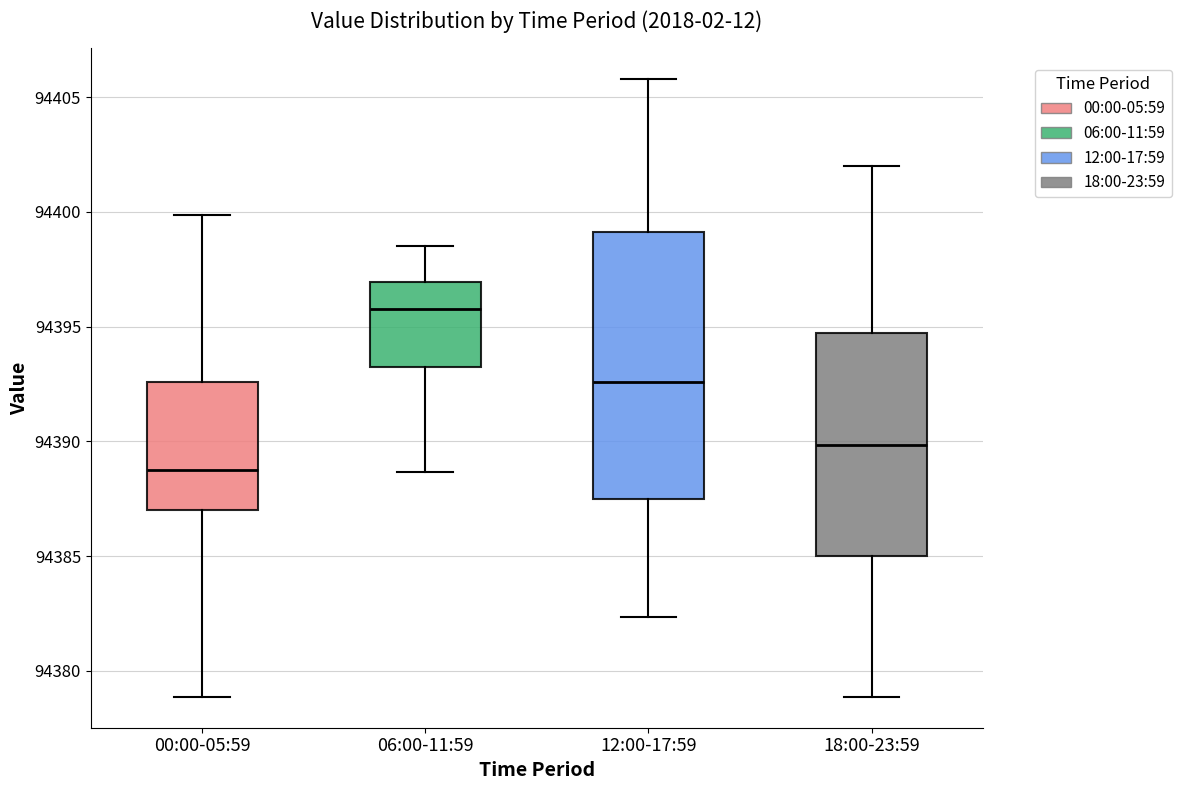

Which box has the lowest median line?

00:00-05:59